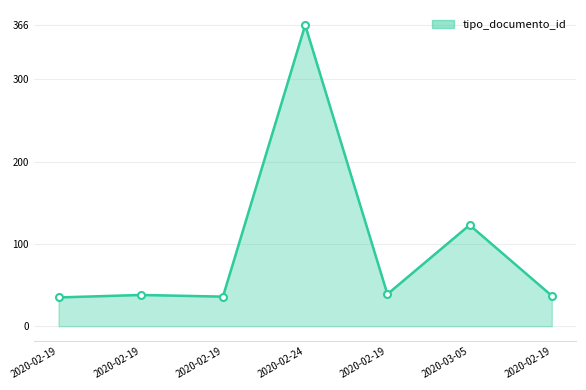

Reading right to left, list all the values displayed in this chart.

2020-02-19=37	2020-03-05=123	2020-02-19=39	2020-02-24=366	2020-02-19=36	2020-02-19=38	2020-02-19=35